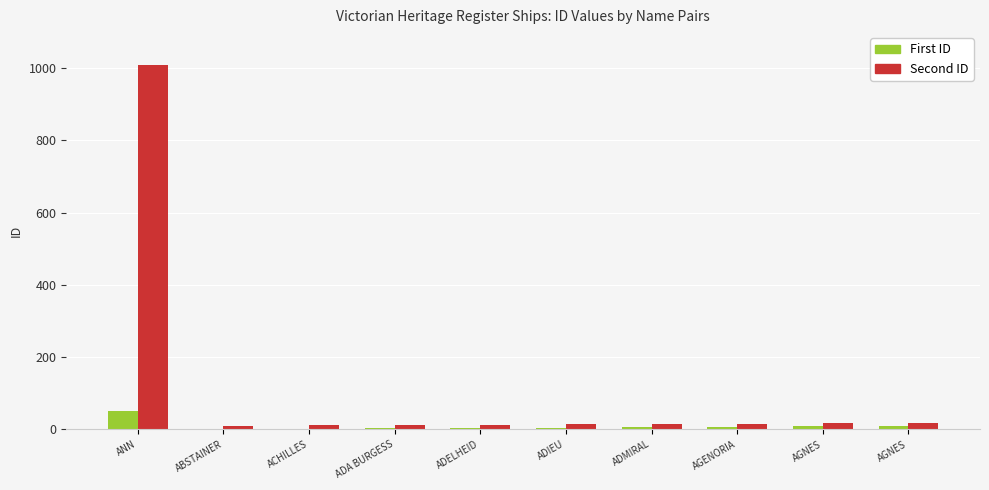

Rank the series by their average value, from lowest to highest.

First ID, Second ID